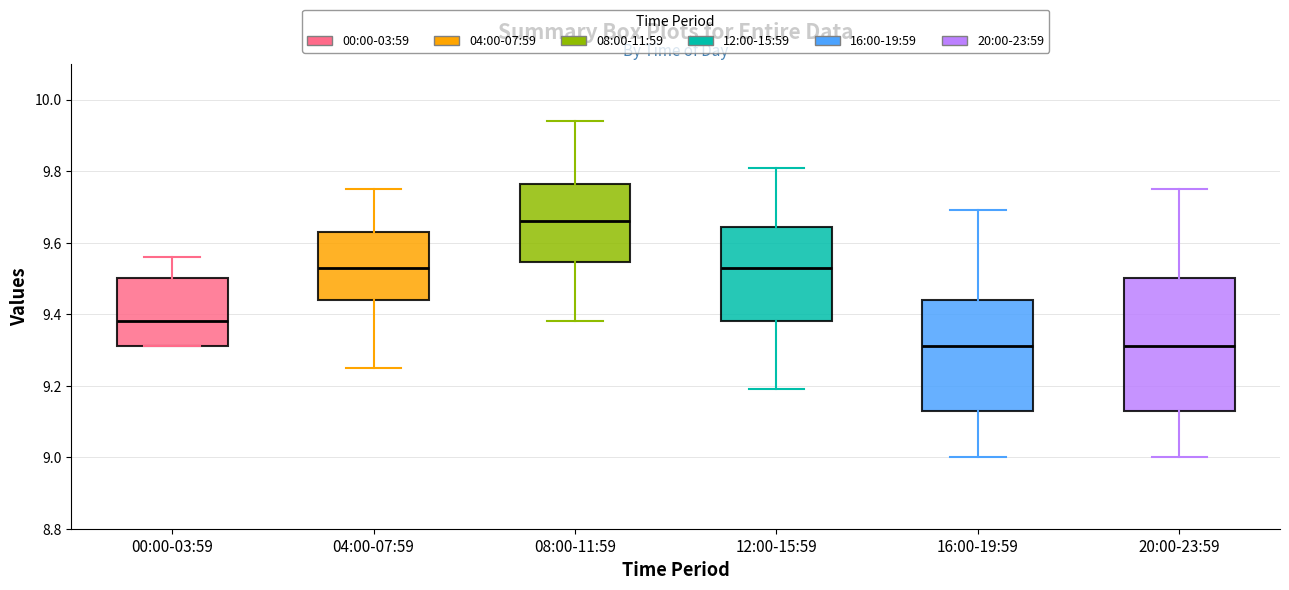

Reading left to right, transcribe this box plot: for each box, give where its median line is, the range the box spans, and where its two whiskers end, as read against the y-axis. The values are not printed on the chart, so give them approximately, as read against the axis.

00:00-03:59: median 9.38, box 9.32 to 9.50, whiskers 9.32 to 9.56
04:00-07:59: median 9.54, box 9.44 to 9.64, whiskers 9.26 to 9.76
08:00-11:59: median 9.66, box 9.54 to 9.76, whiskers 9.38 to 9.94
12:00-15:59: median 9.54, box 9.38 to 9.64, whiskers 9.20 to 9.82
16:00-19:59: median 9.32, box 9.14 to 9.44, whiskers 9.00 to 9.70
20:00-23:59: median 9.32, box 9.14 to 9.50, whiskers 9.00 to 9.76